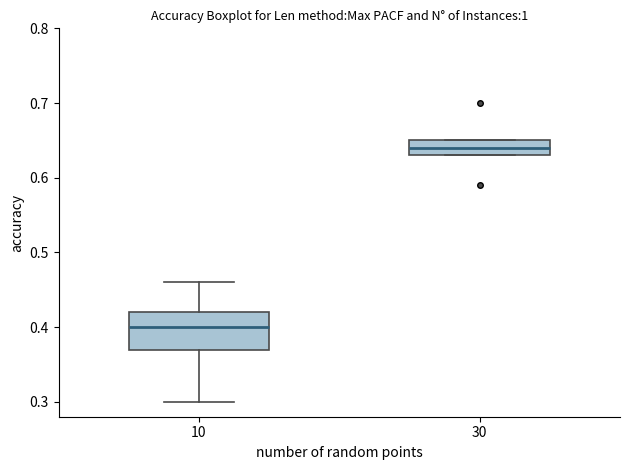

Which box's median line is the highest?

30